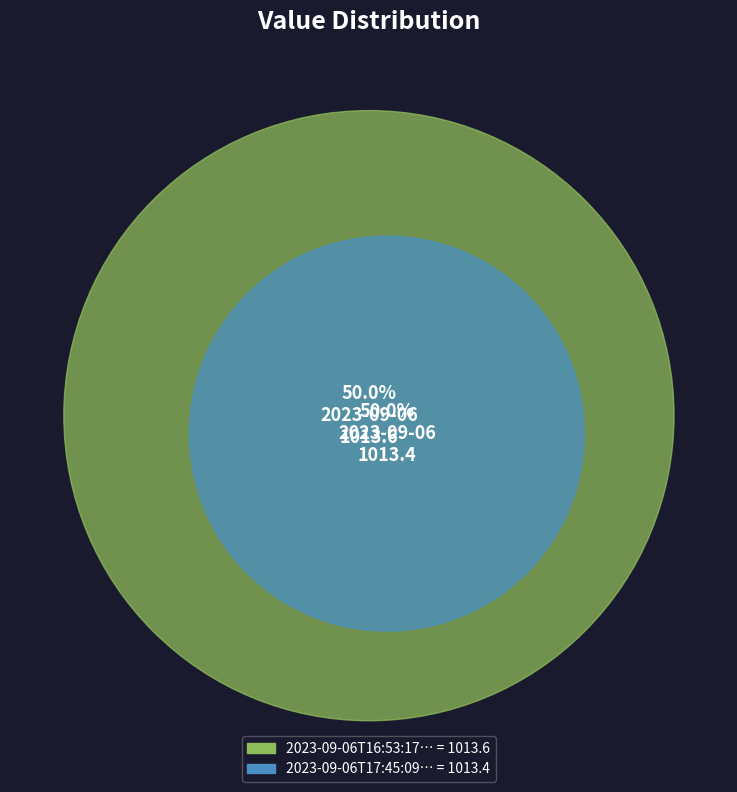

What percentage is the 2023-09-06T16:53:17.161Z slice, to the nearest percent?

50%